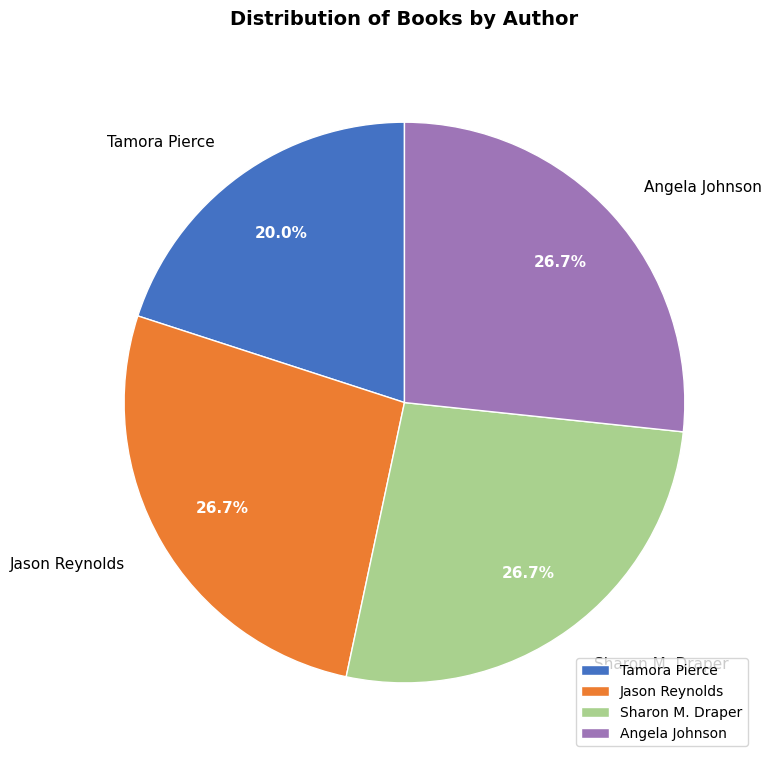

What is the smallest slice in the pie chart?

Tamora Pierce